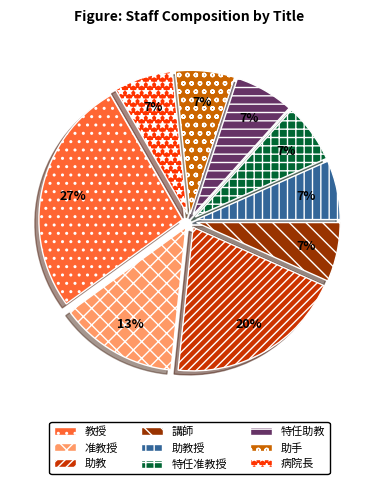

Which slice is the largest?

教授